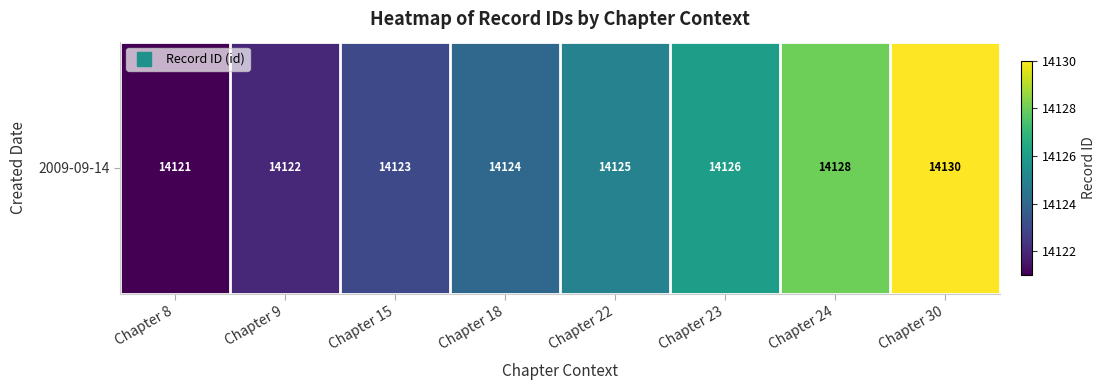

What is the change in value from Chapter 15 to Chapter 22?

+2